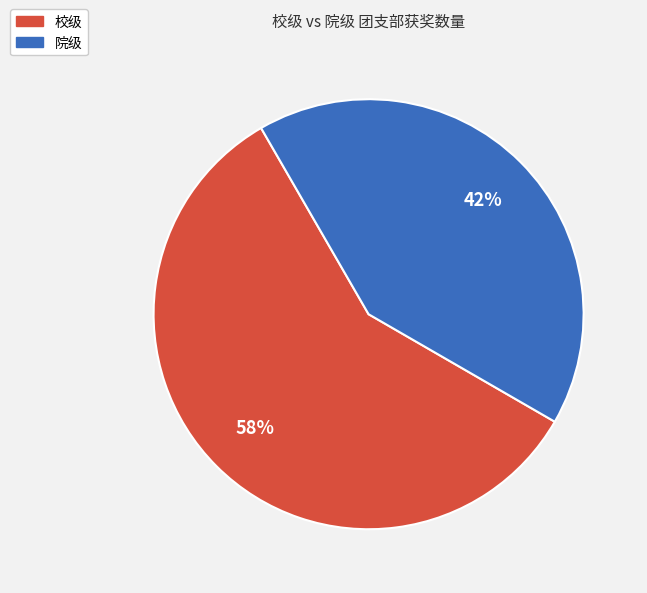

Combined, do 校级 and 院级 account for over 50%?

Yes